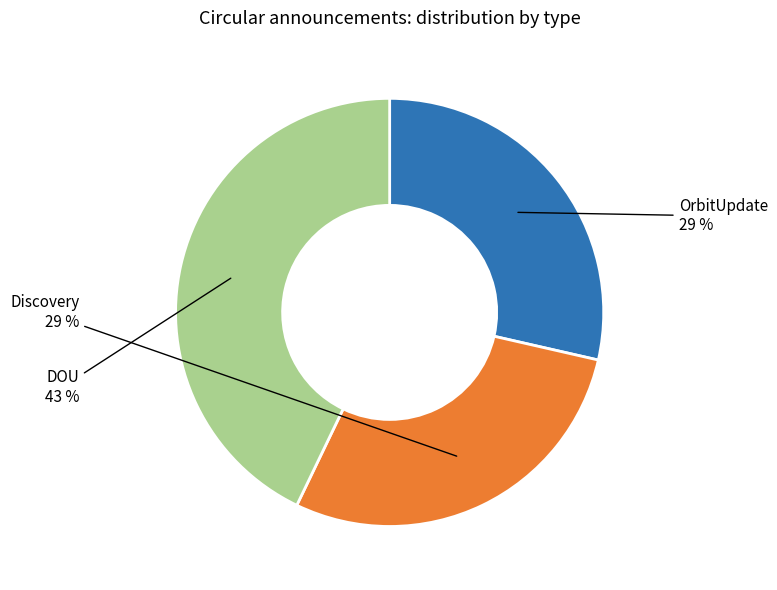

To the nearest percent, what is the average slice percentage?

33%